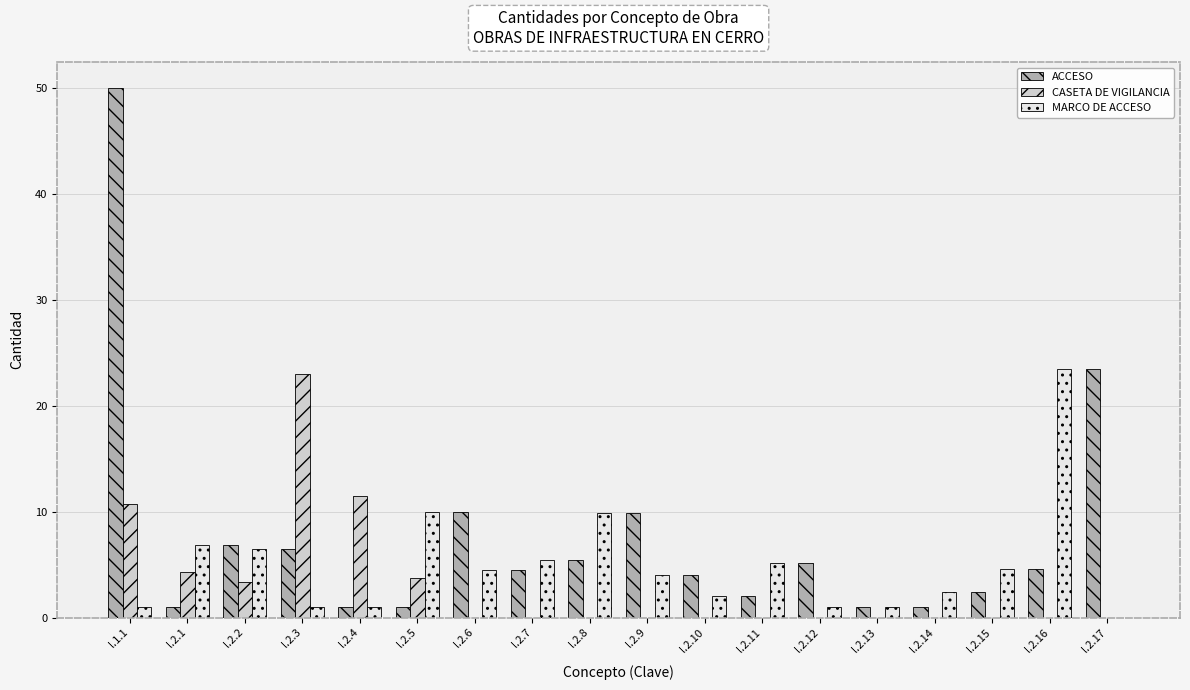

Is it true that ACCESO equals 8.3 at l.2.8?

False